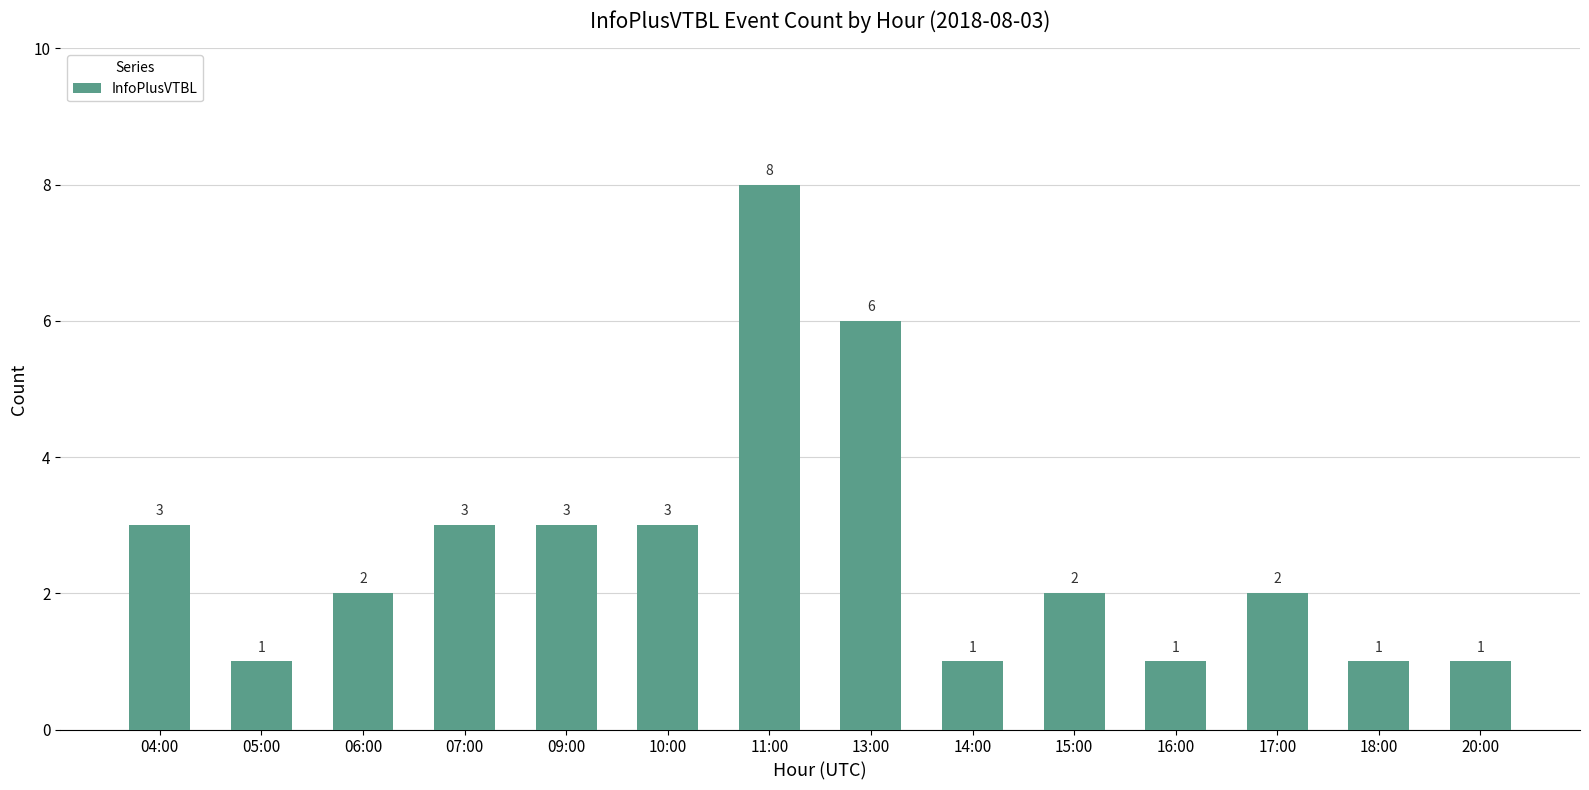

What is the difference between the maximum and minimum values?

7